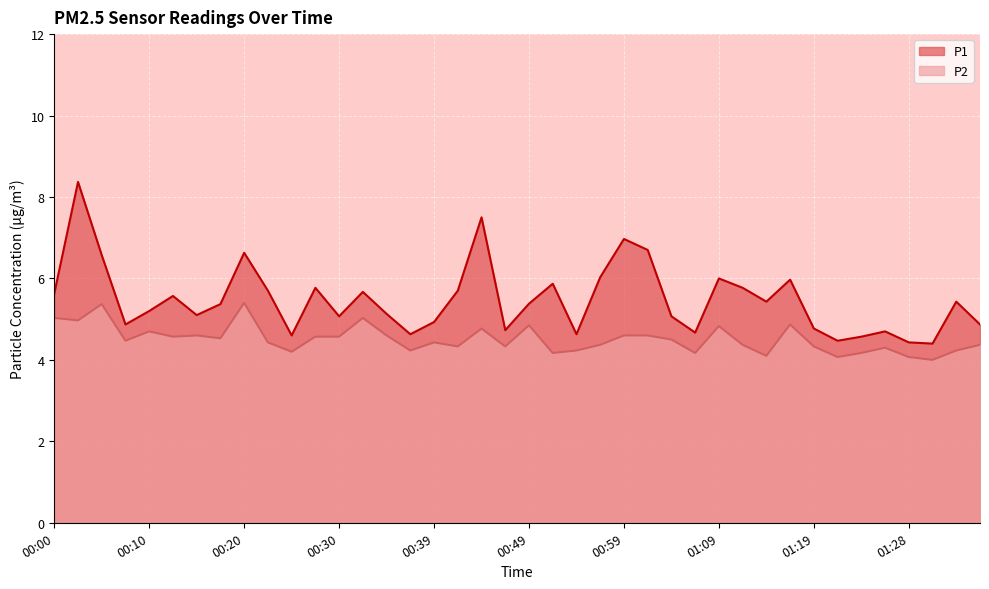

Rank the series at 00:10 from lowest to highest value.

P2, P1